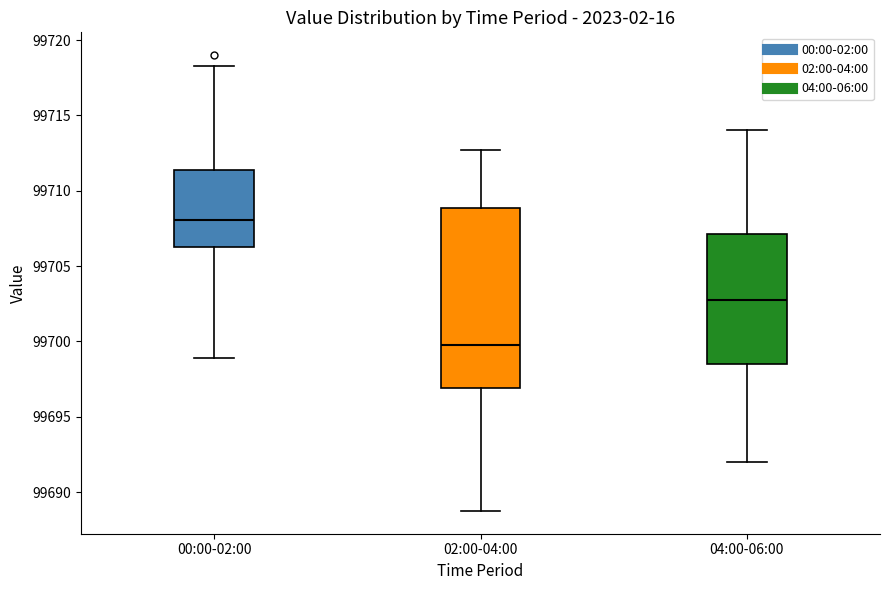

Which box is the tallest, from its lower edge to its upper edge?

02:00-04:00